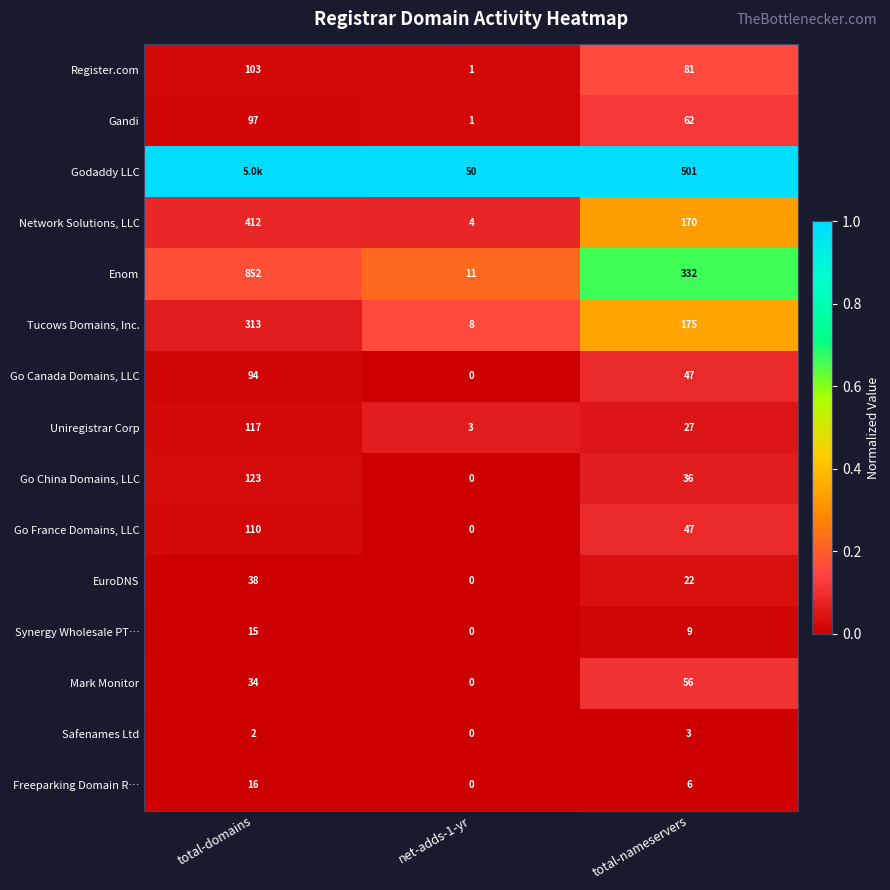

What is the highest value of the Enom series?

852